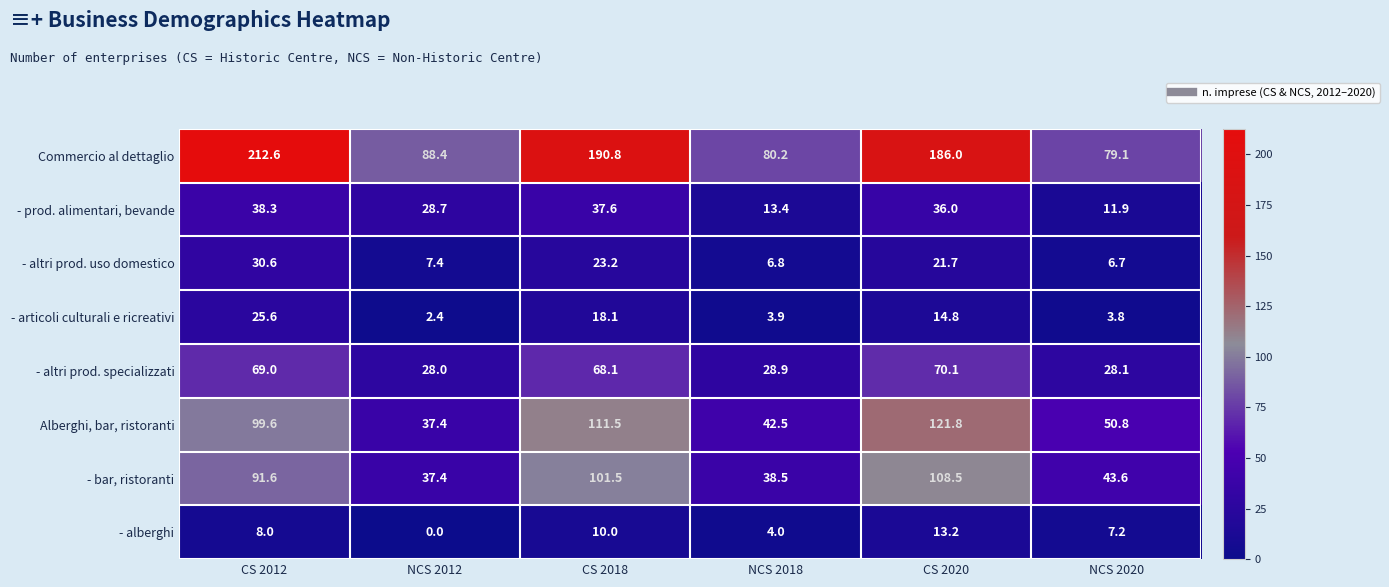

Rank the series at CS 2012 from lowest to highest value.

- alberghi, - articoli culturali e ricreativi, - altri prod. uso domestico, - prod. alimentari, bevande, - altri prod. specializzati, - bar, ristoranti, Alberghi, bar, ristoranti, Commercio al dettaglio